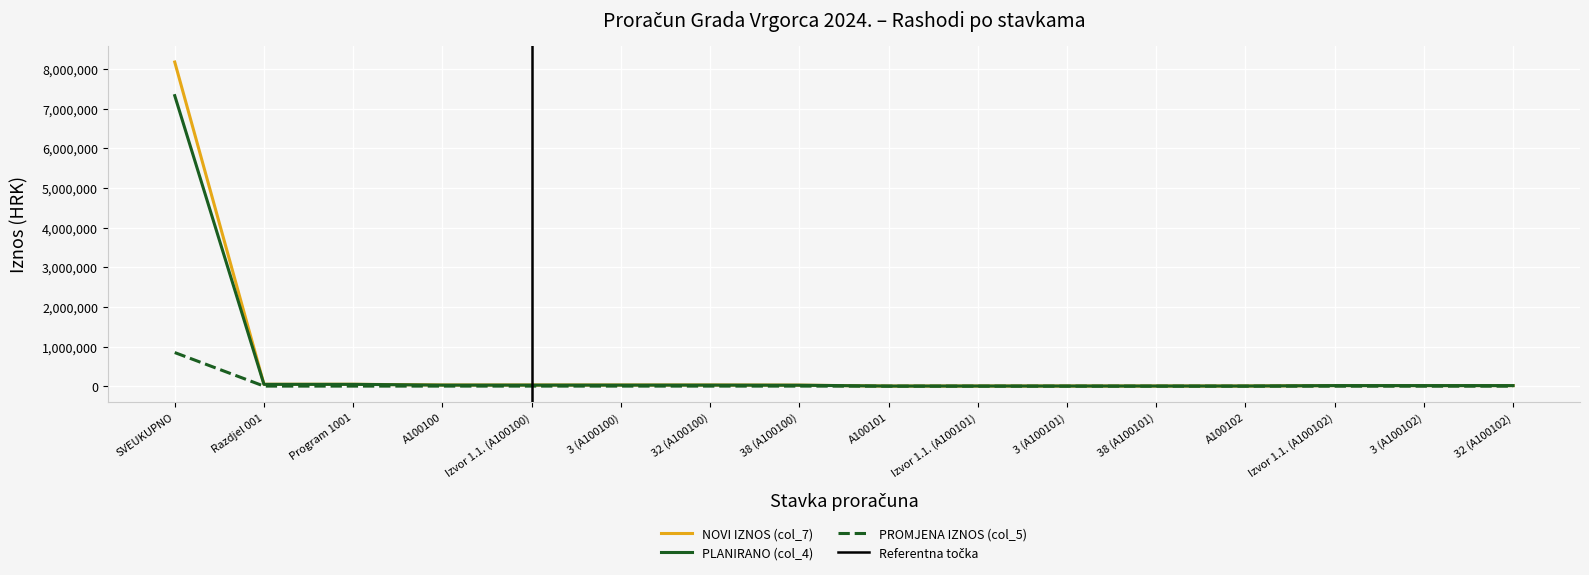

True or false: PROMJENA IZNOS (col_5) and PLANIRANO (col_4) cross at least once.

False